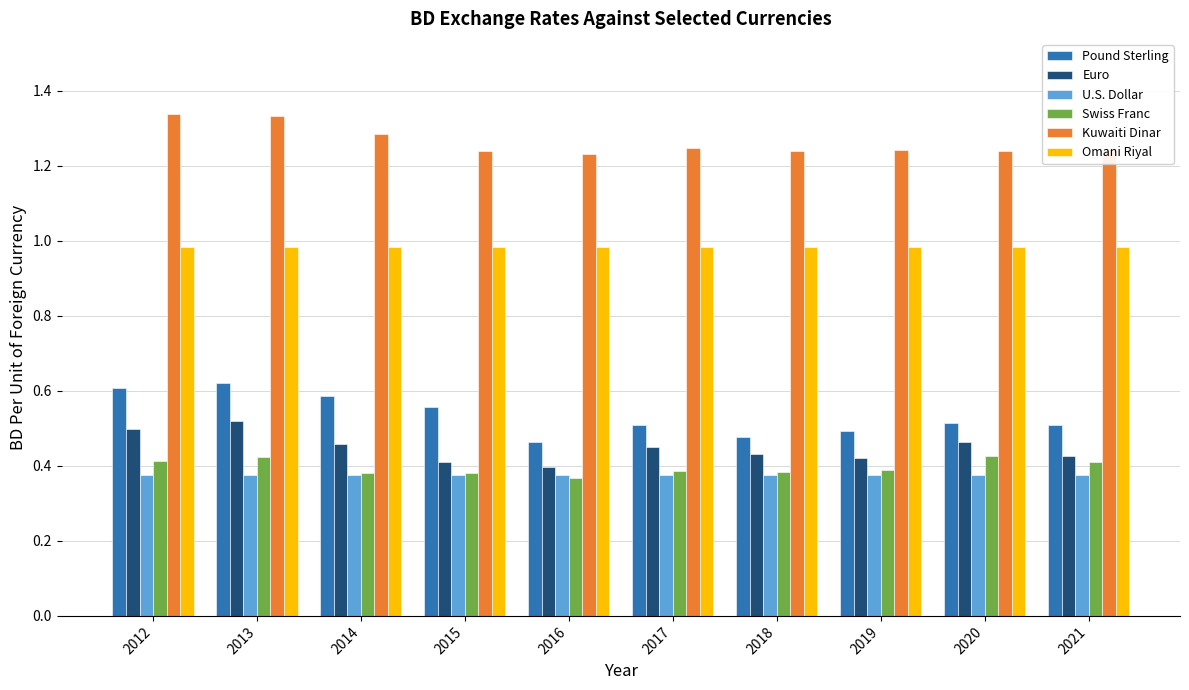

True or false: Swiss Franc has a value of 0.4 at 2015.

True